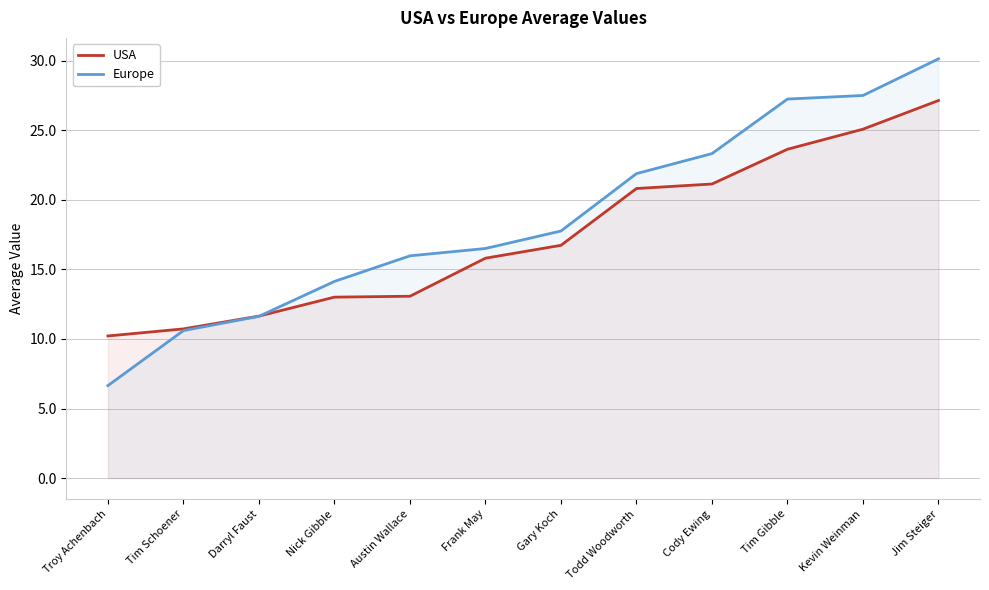

Rank the series by their maximum value, from lowest to highest.

USA, Europe